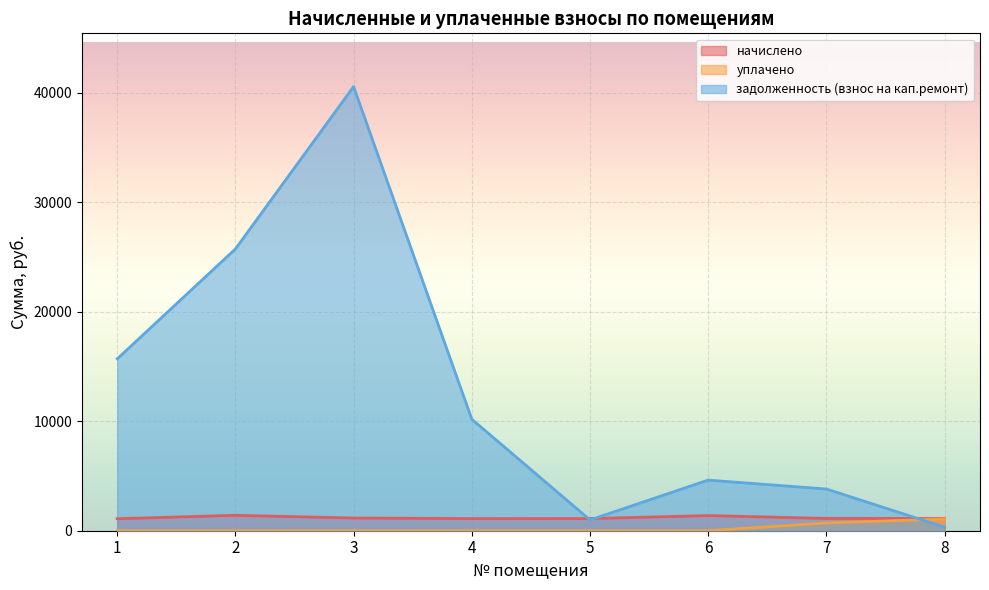

Which series has the largest range (max minus min)?

задолженность (взнос на кап.ремонт)